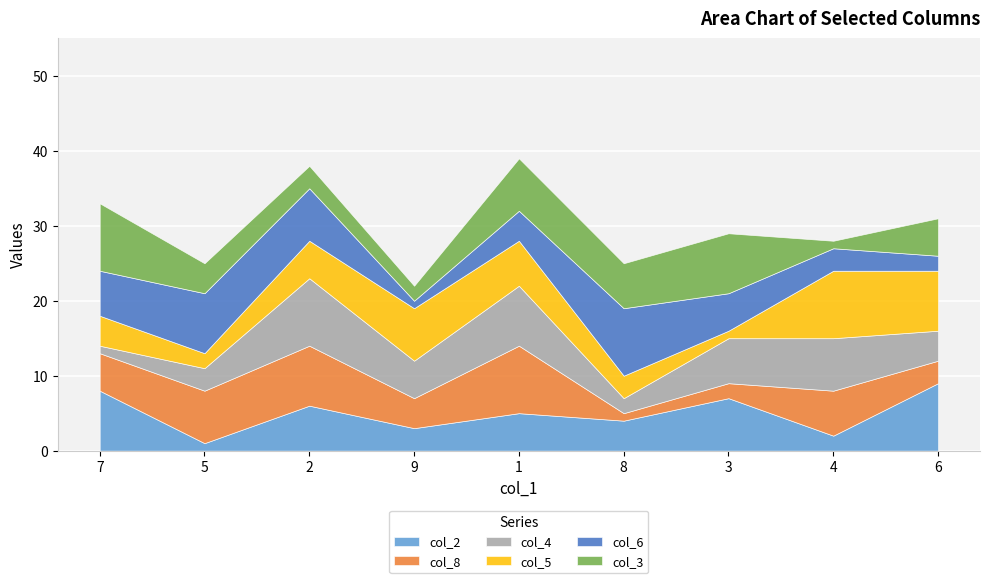

True or false: col_2 has a value of 2 at 6.

False